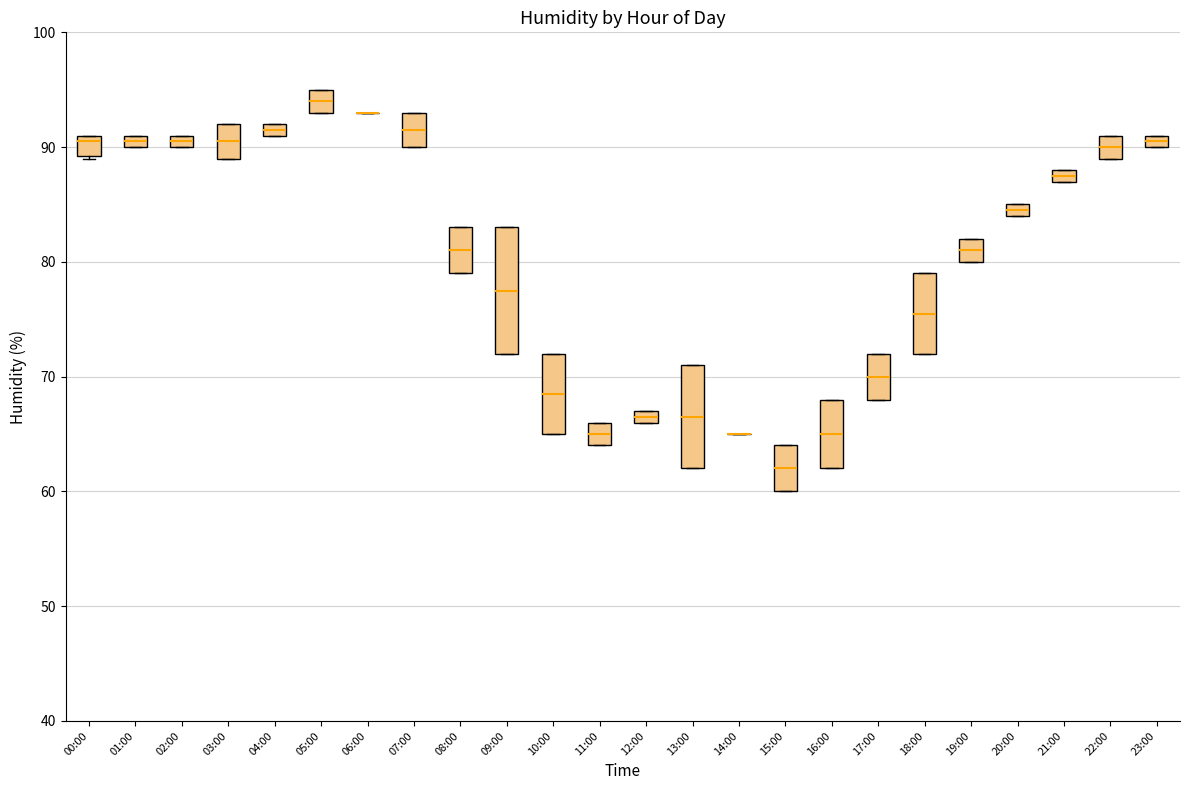

Which box is the tallest, from its lower edge to its upper edge?

09:00